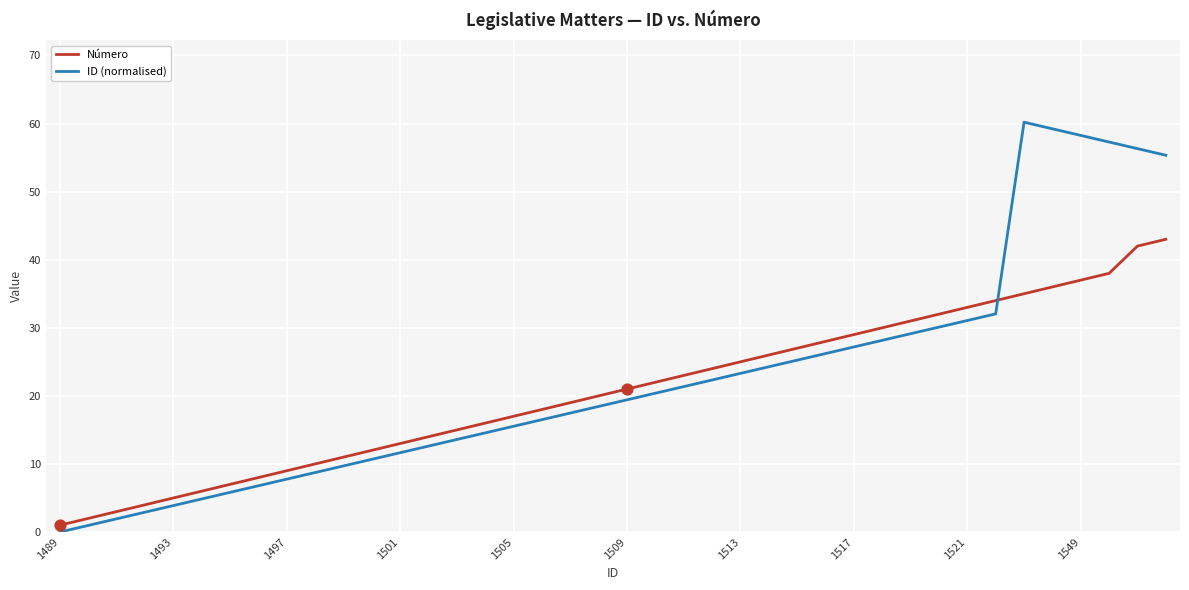

True or false: ID (normalised) and Número intersect in this chart.

True